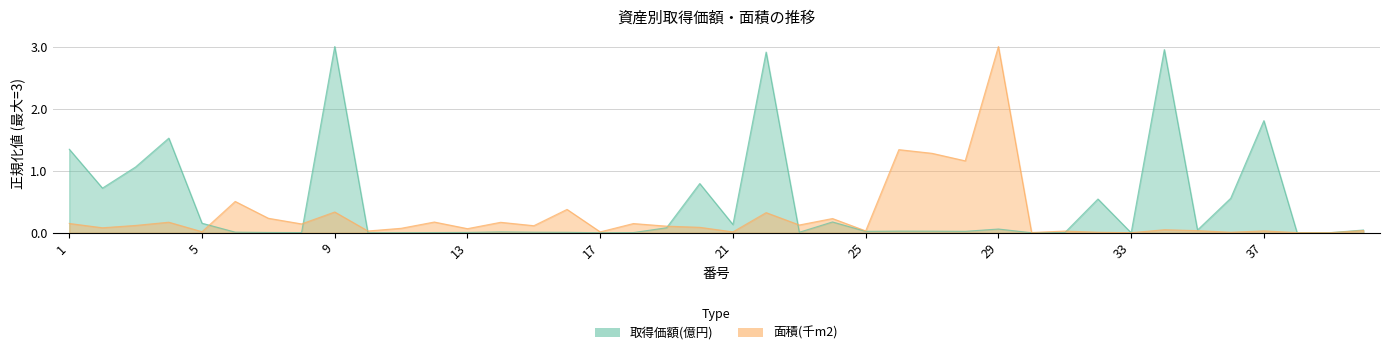

At how many categories does at least one series exceed 1?

11